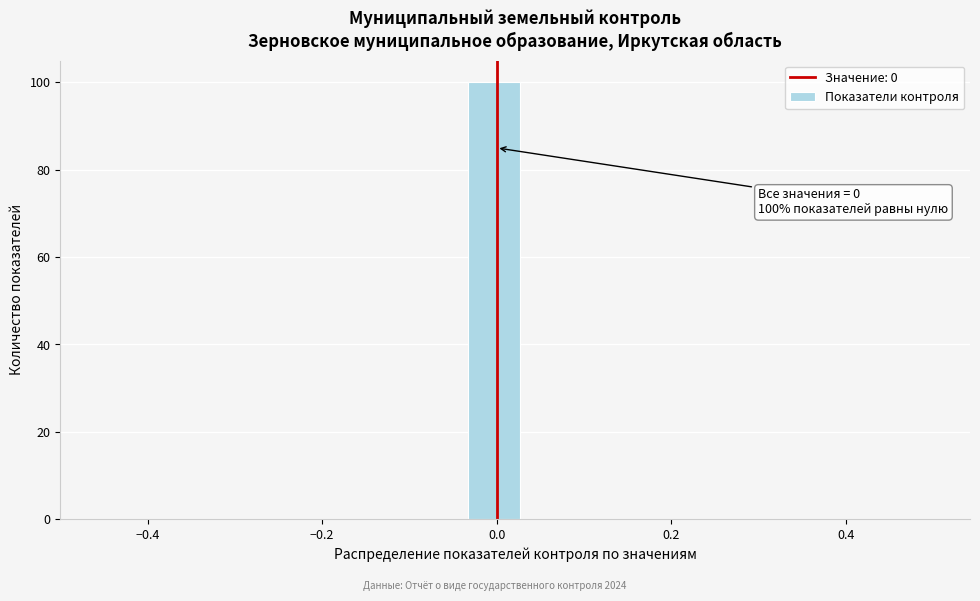

Around what value on the x-axis is the tallest bar? Give the approximate position of its centre, as read against the axis.

0.00